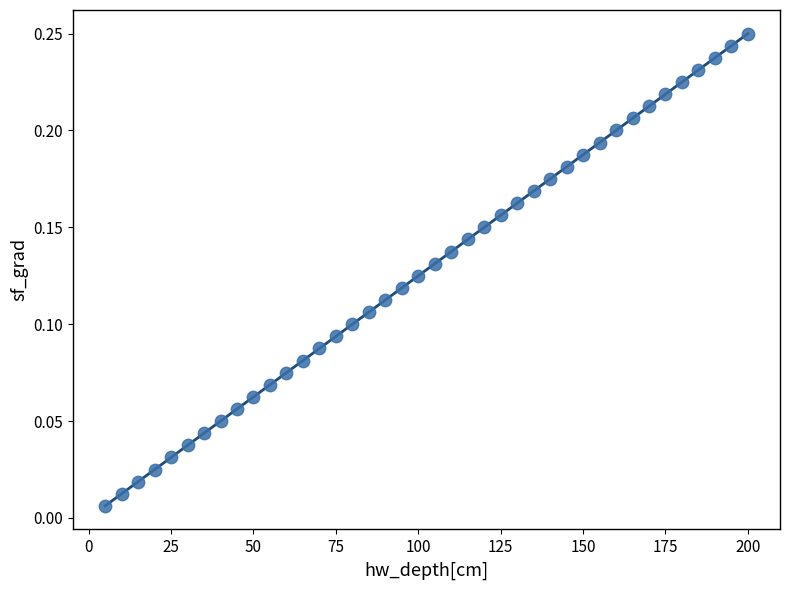

What is the range of X values (max minus min)?

195.0